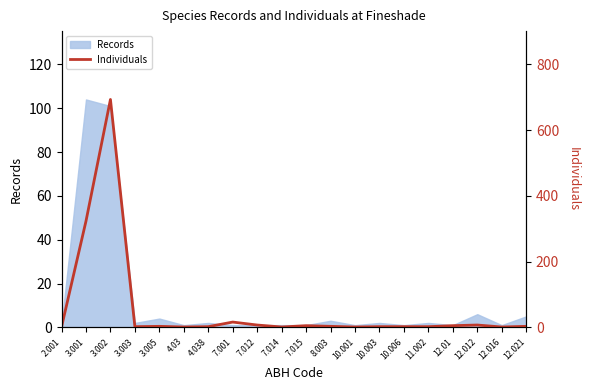

Rank the categories by value from highest to lowest.

3.002, 3.001, 7.001, 7.012, 12.012, 7.015, 12.01, 3.005, 8.003, 12.021, 3.003, 4.038, 10.003, 10.006, 11.002, 2.001, 4.03, 7.014, 10.001, 12.016